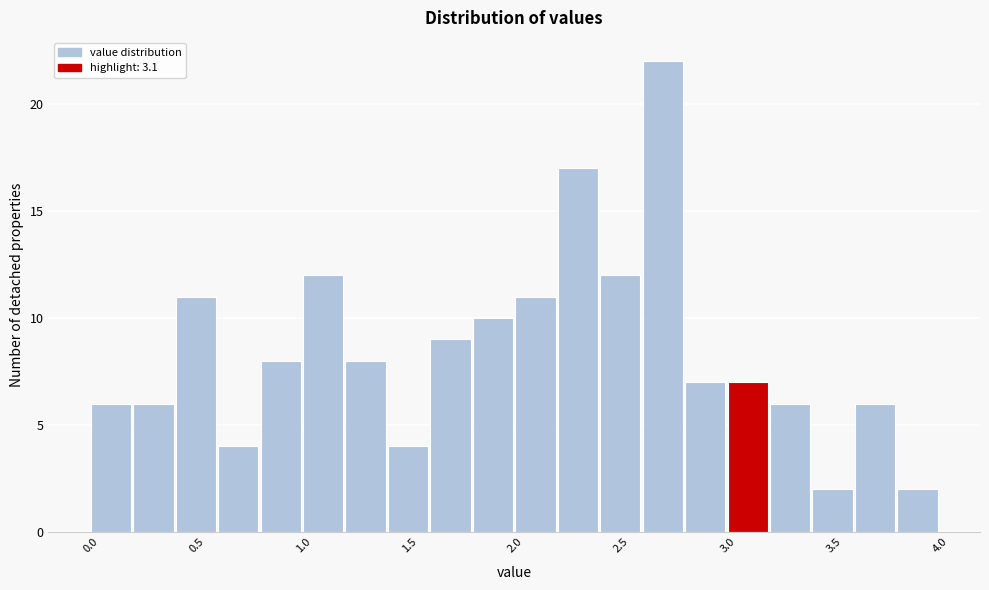

Reading left to right, transcribe this chart: for each bar, give the range it covers on the x-axis and its height. The values are not printed on the chart, so give them approximately, as read against the axis.

0.0 to 0.2: 6
0.2 to 0.4: 6
0.4 to 0.6: 11
0.6 to 0.8: 4
0.8 to 1.0: 8
1.0 to 1.2: 12
1.2 to 1.4: 8
1.4 to 1.6: 4
1.6 to 1.8: 9
1.8 to 2.0: 10
2.0 to 2.2: 11
2.2 to 2.4: 17
2.4 to 2.6: 12
2.6 to 2.8: 22
2.8 to 3.0: 7
3.0 to 3.2: 7
3.2 to 3.4: 6
3.4 to 3.6: 2
3.6 to 3.8: 6
3.8 to 4.0: 2